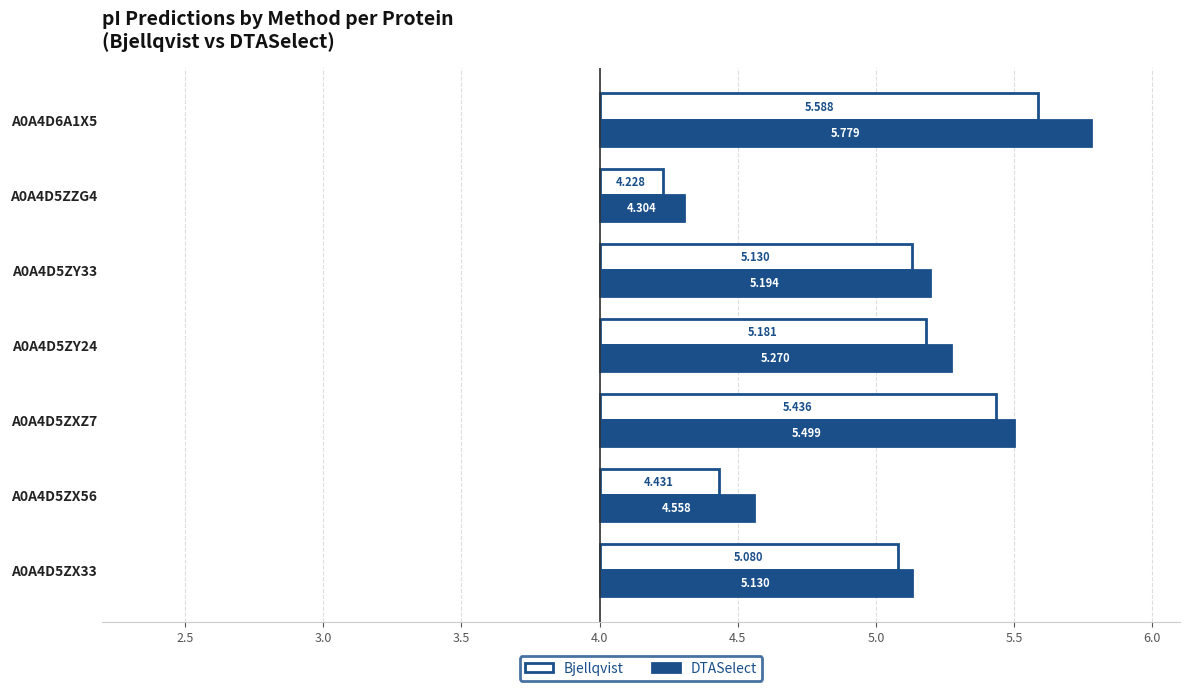

What are all the series names shown in the legend?

Bjellqvist, DTASelect